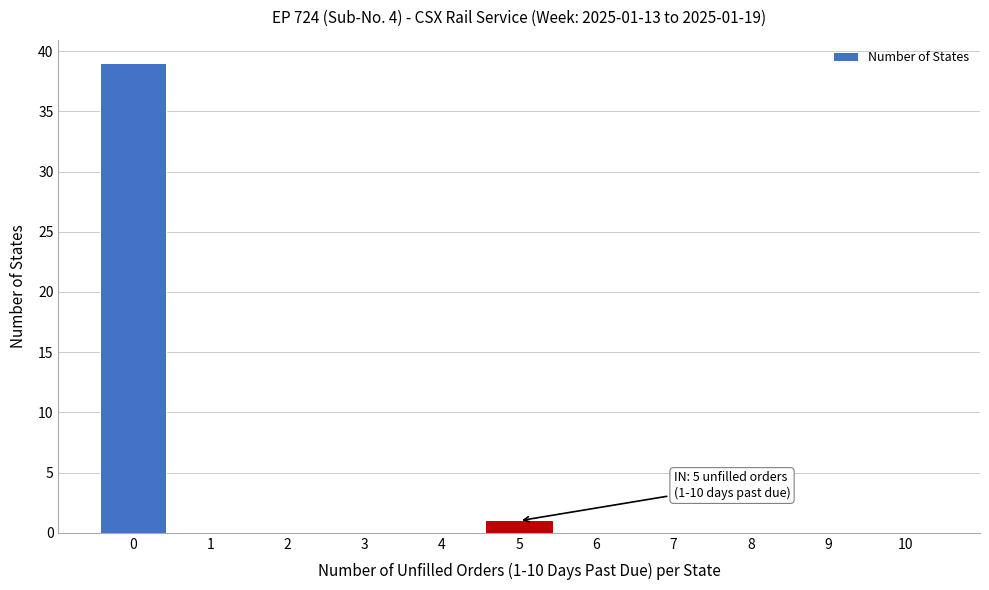

Reading left to right, transcribe all the data shown in this chart.

0=39	1=0	2=0	3=0	4=0	5=1	6=0	7=0	8=0	9=0	10=0